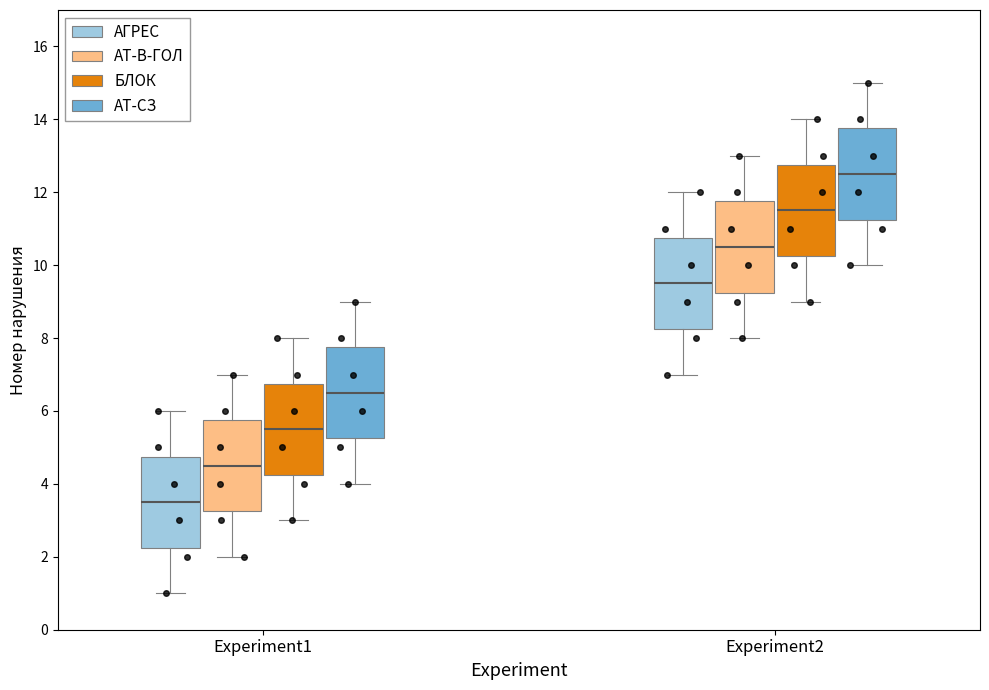

Which box has the highest median line?

Experiment2 (АТ-СЗ)